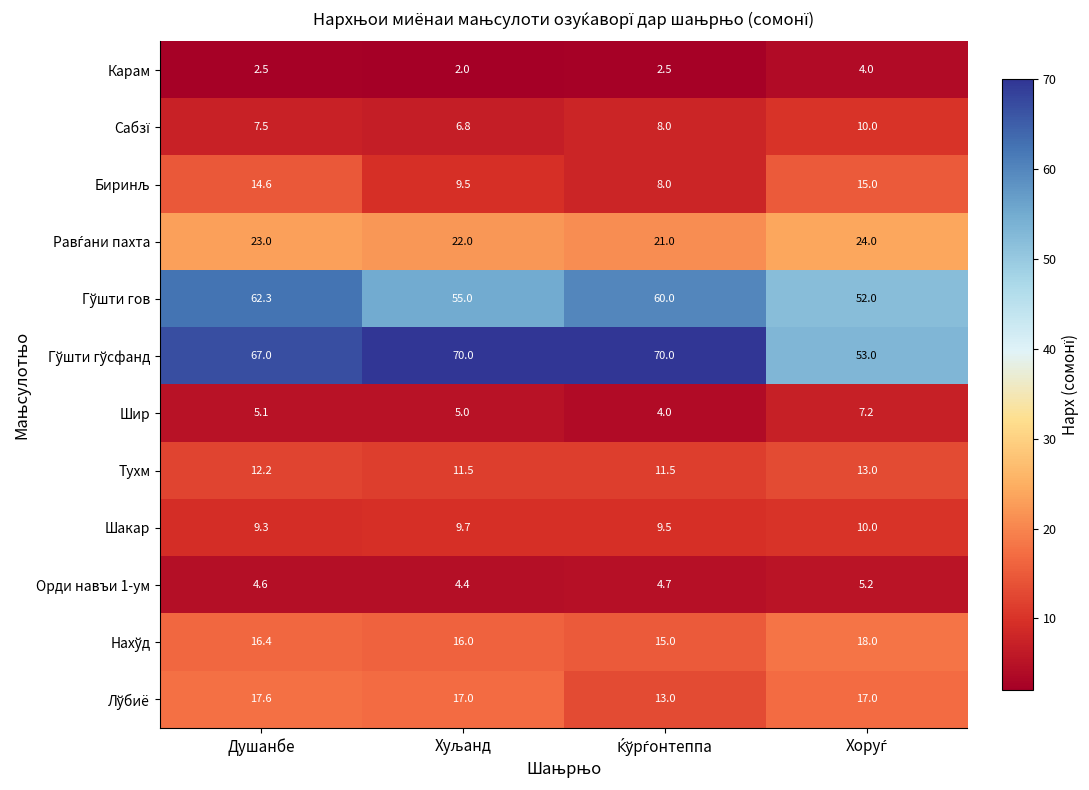

What is the highest value of the Карам series?

4.0